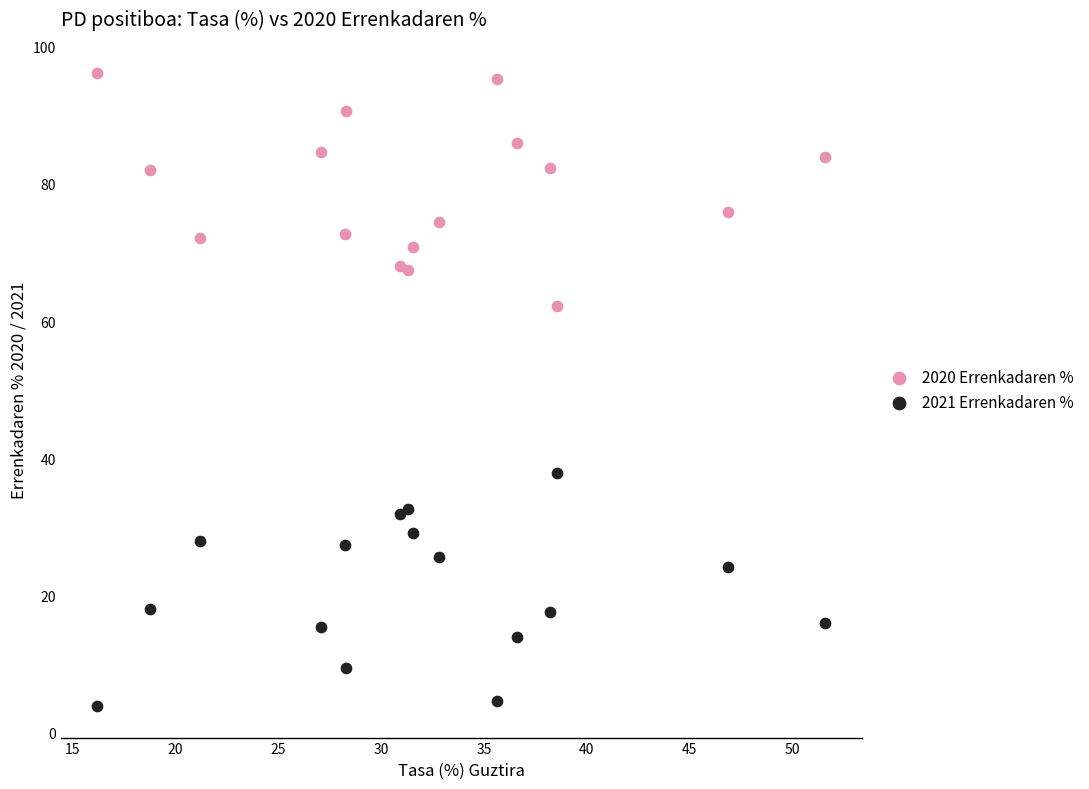

Which series reaches the maximum Y coordinate?

2020 Errenkadaren %